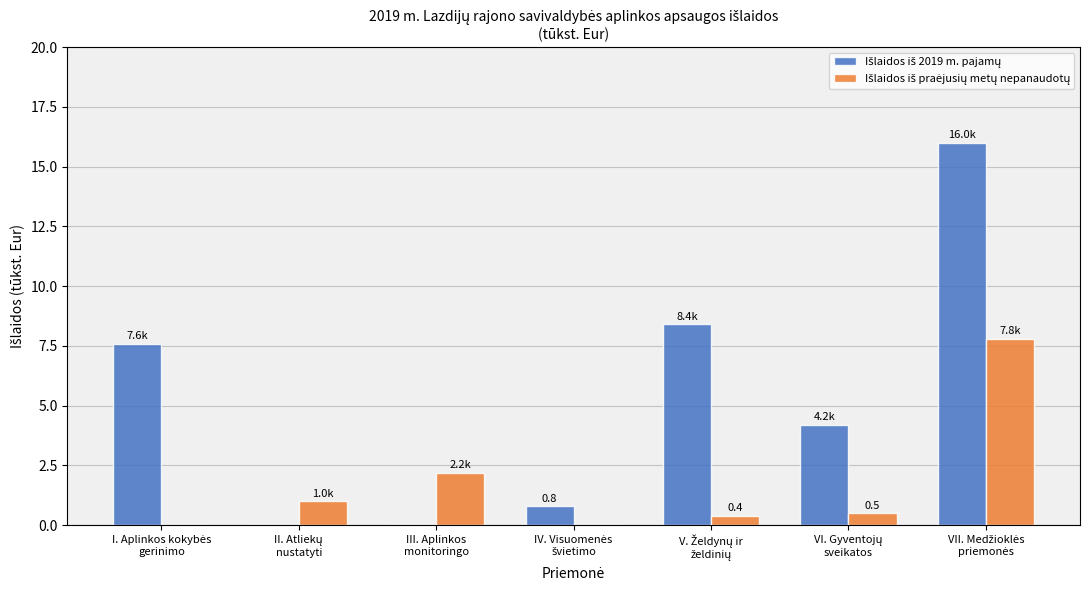

What is the greatest value displayed?

16.0